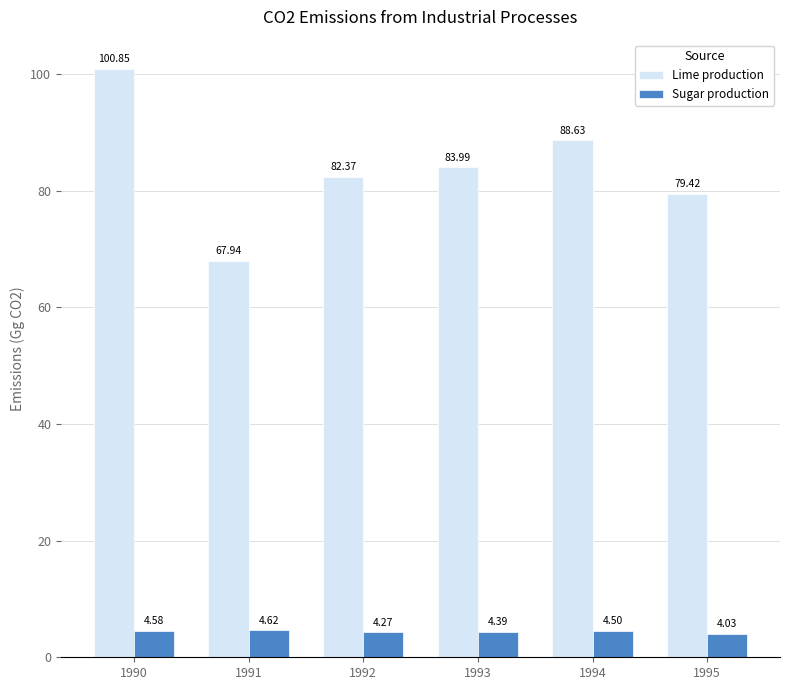

What is the highest value of the Sugar production series?

4.6